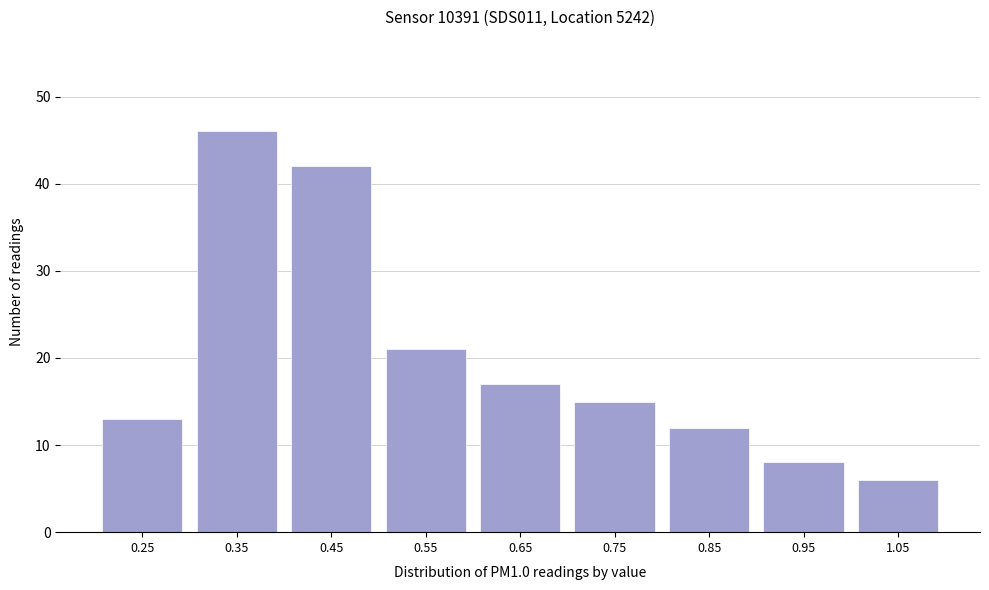

Reading left to right, what are all the values shown in this chart?

0.25=13	0.35=46	0.45=42	0.55=21	0.65=17	0.75=15	0.85=12	0.95=8	1.05=6